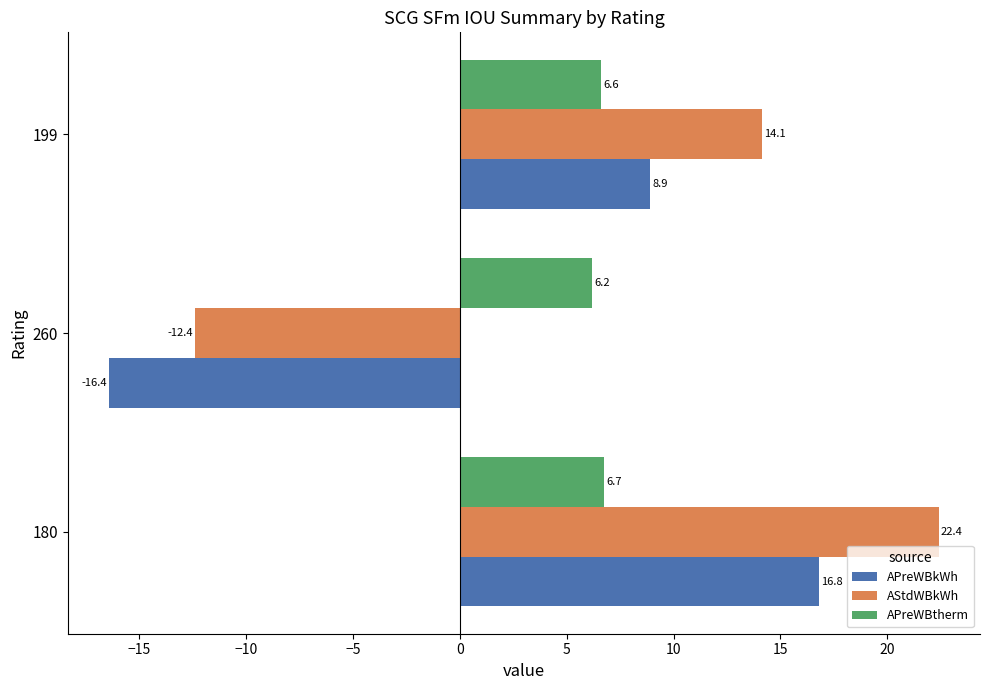

What is the sum of all AStdWBkWh values?

24.1